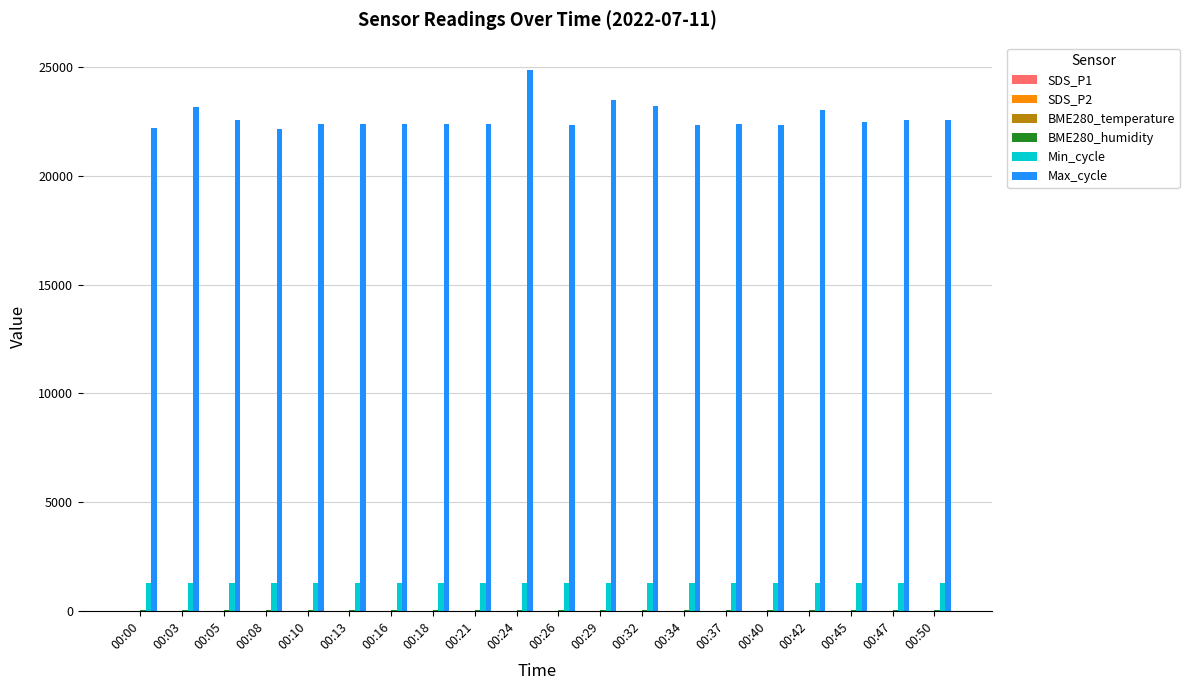

Which series has the largest total across all categories?

Max_cycle